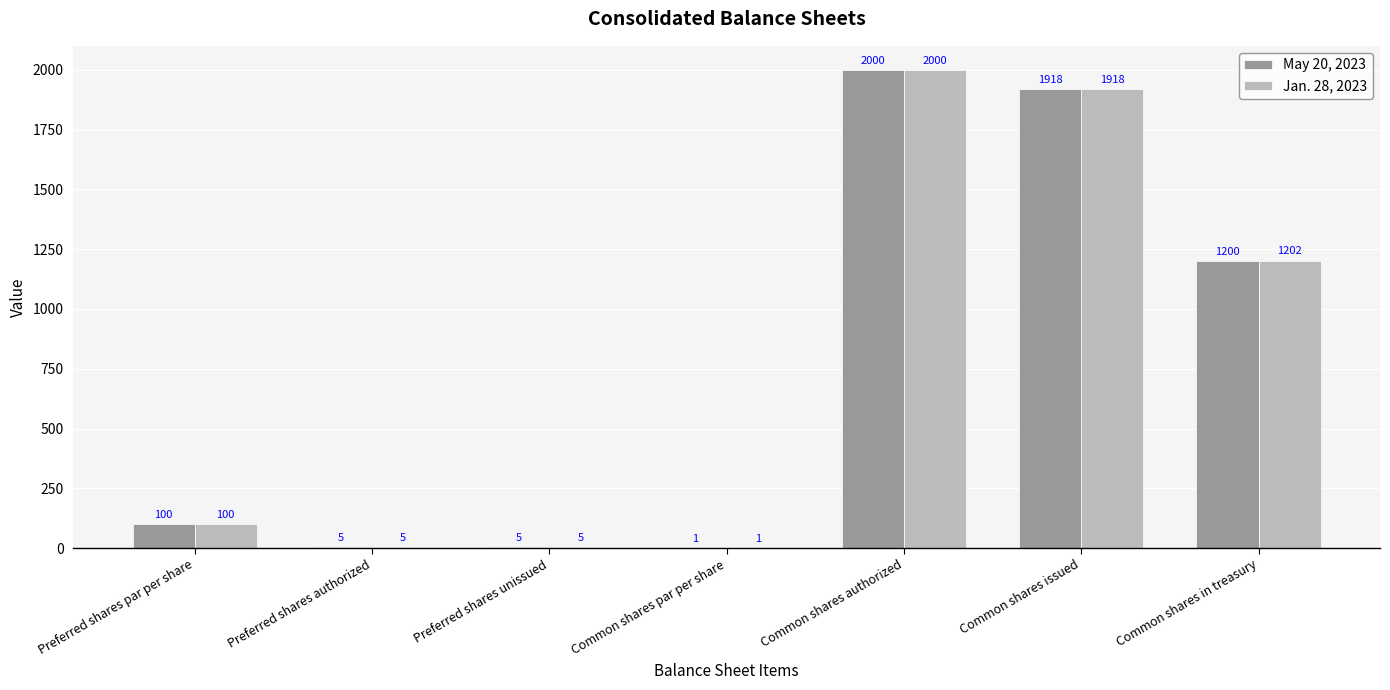

What is the sum of all May 20, 2023 values?

5229